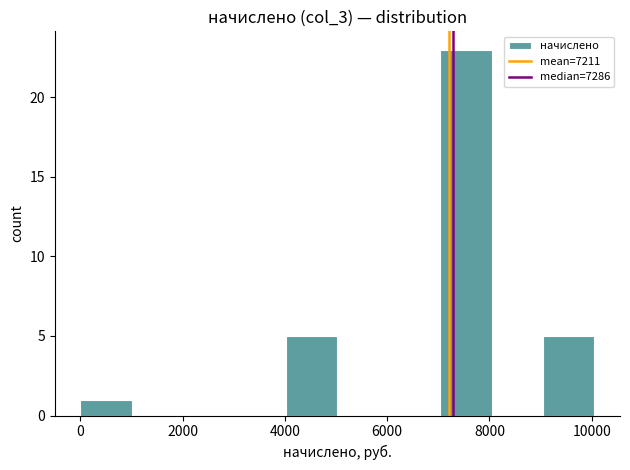

What is the height of the bar covering 7000 to 8000 on the x-axis? Neither the bar edges nor the heights are printed on the chart, so give them approximately, as read against the axes.

23